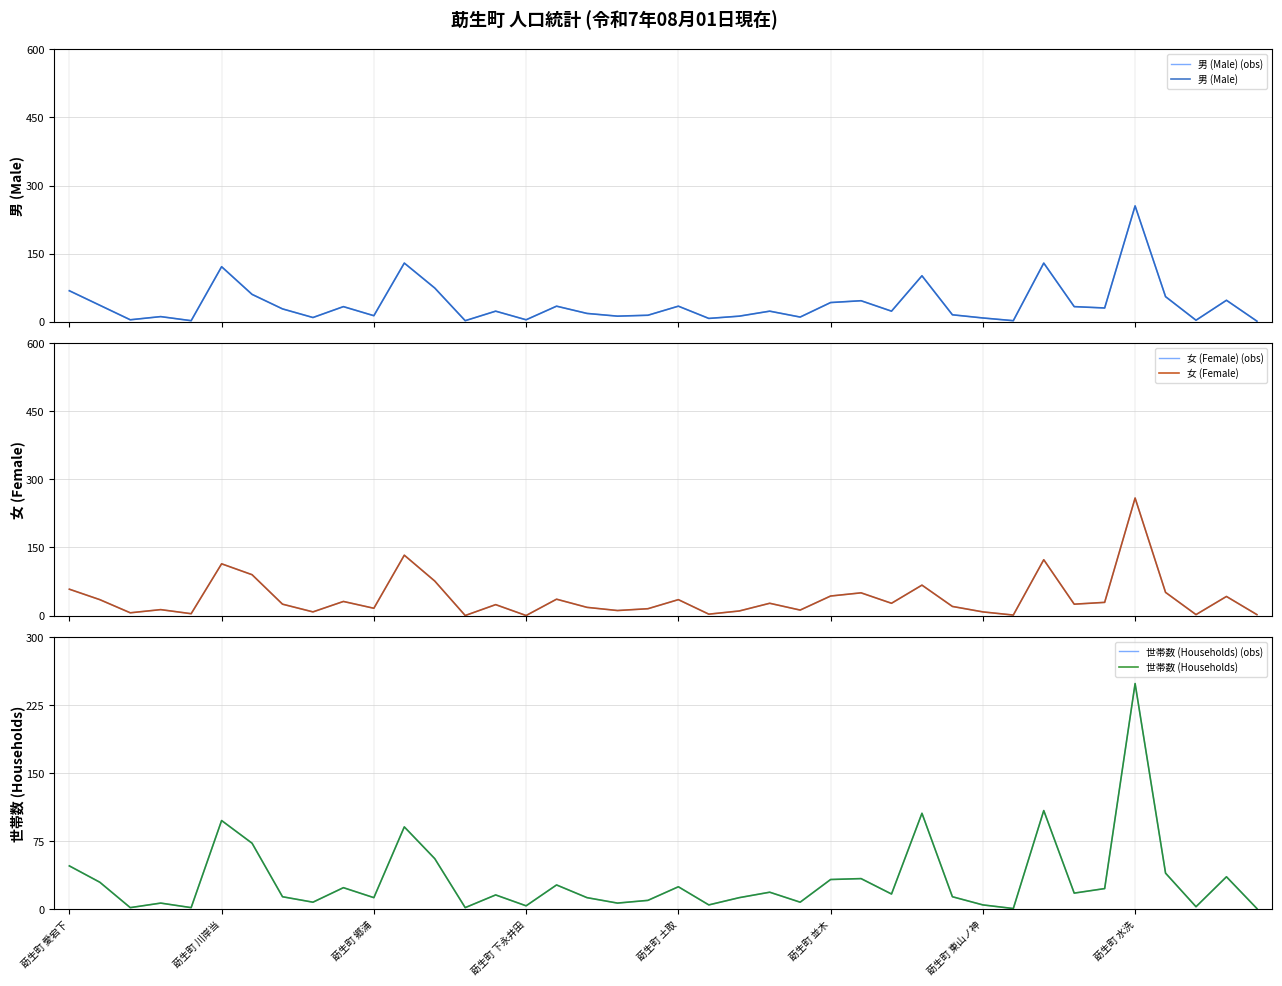

How many data points does each series have?

40